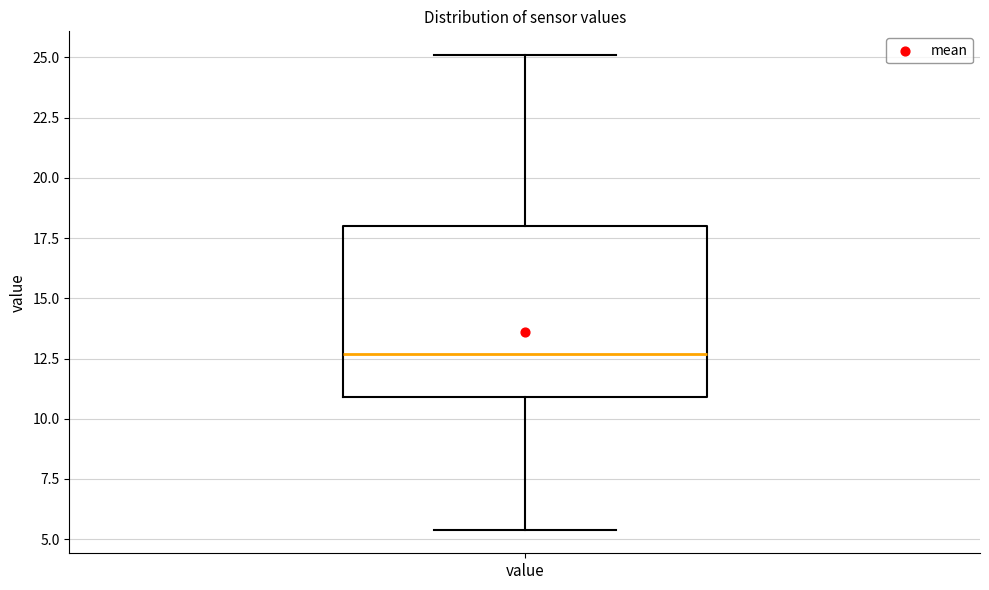

Transcribe this box plot: give where the median line is, the range the box spans, and where the two whiskers end, as read against the y-axis. The values are not printed on the chart, so give them approximately, as read against the axis.

median 12.5, box 11.0 to 18.0, whiskers 5.5 to 25.0